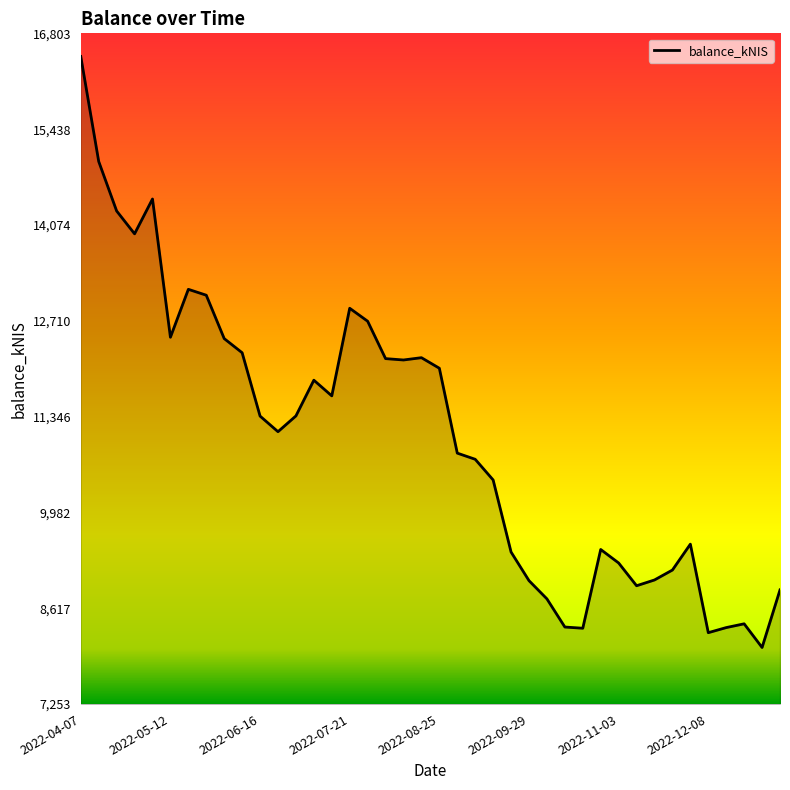

What is the smallest value displayed?

8059.1